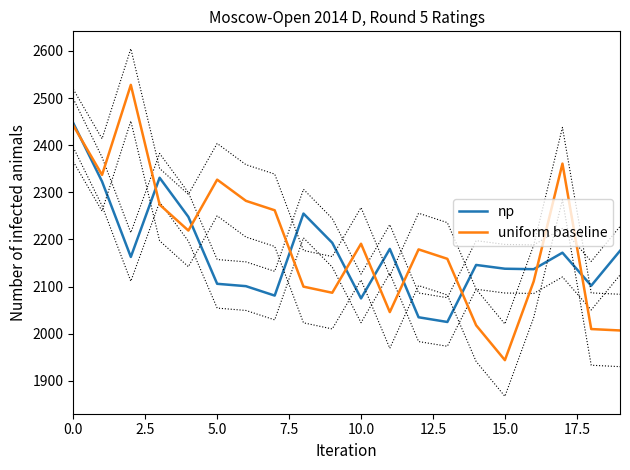

In np, how many points are higher than both neighbors (excluding endpoints)?

5